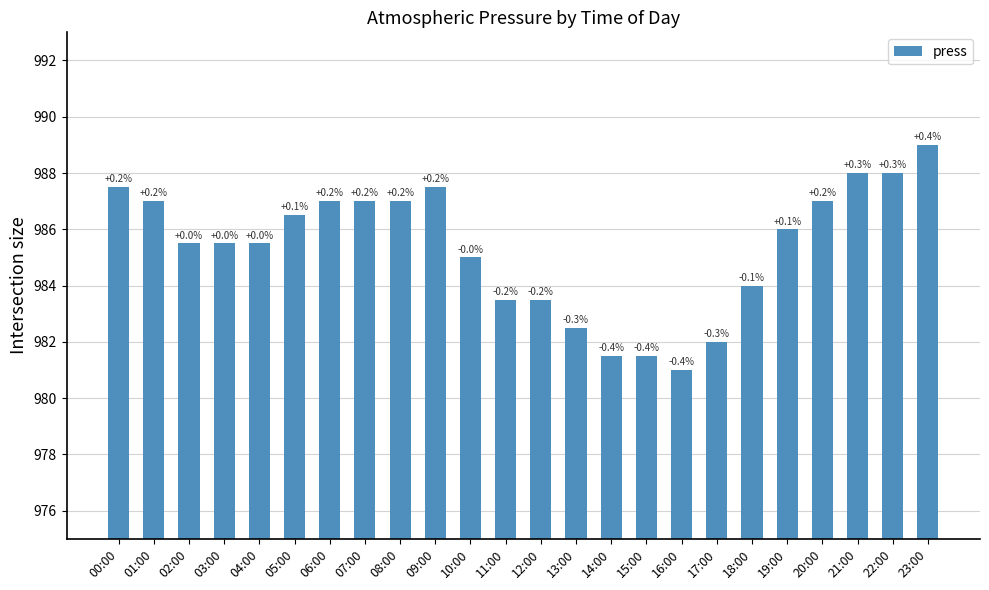

How many bars are there in total?

24